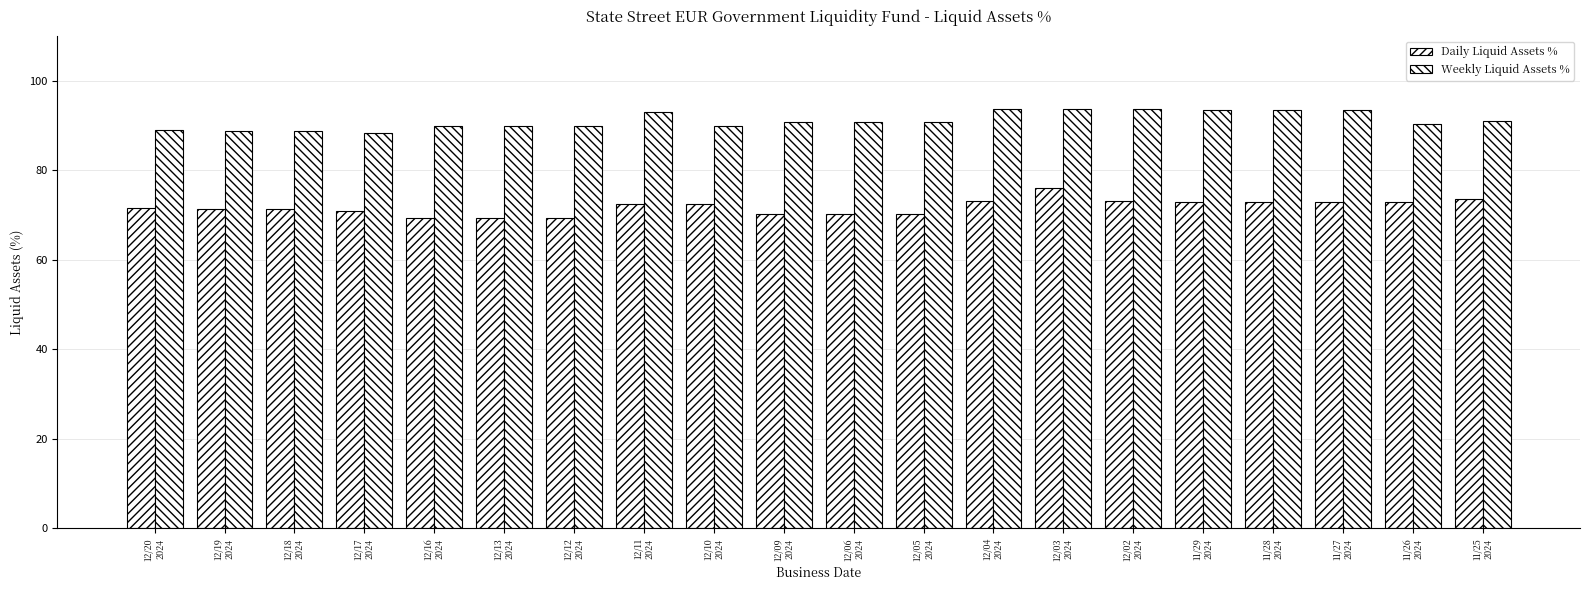

What is the label of the 13th bar from the right?

12/11
2024